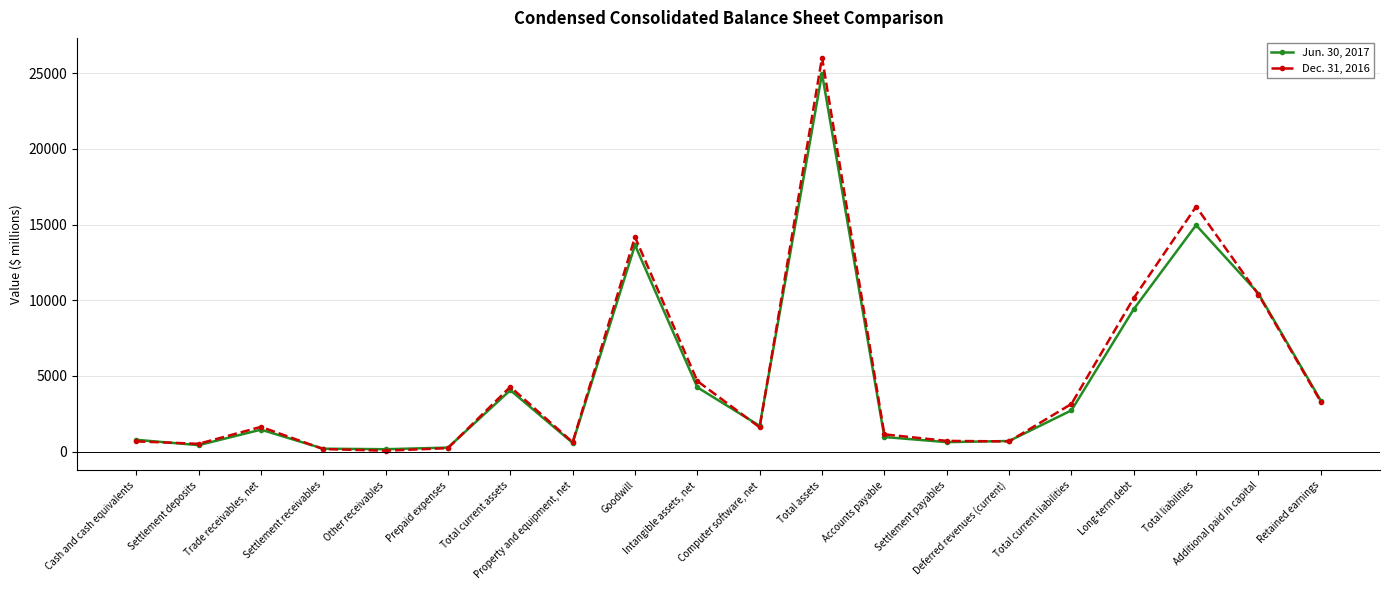

True or false: Jun. 30, 2017 has more than 1 points higher than both neighbors.

True